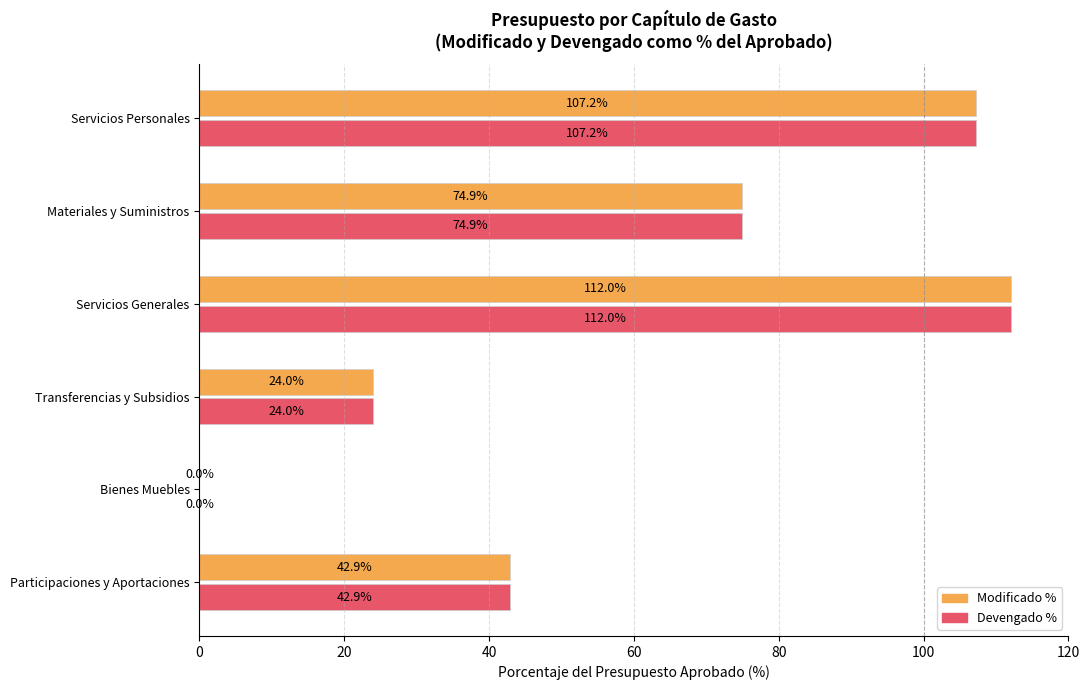

What are all the series names shown in the legend?

Modificado %, Devengado %